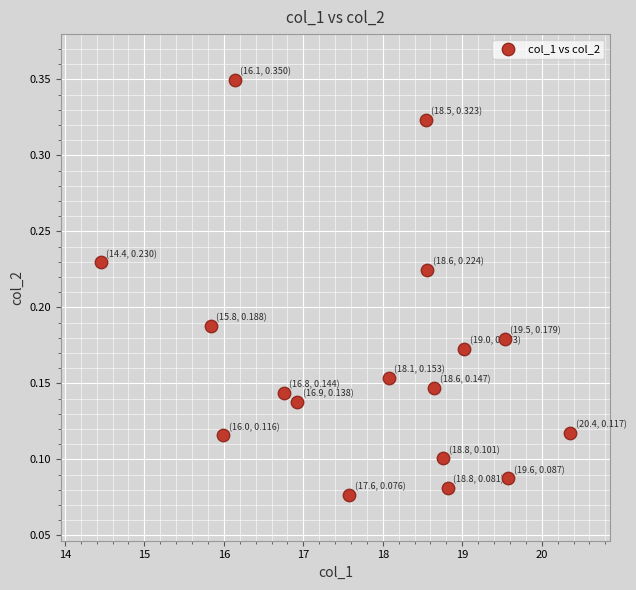

What is the range of X values (max minus min)?

5.9